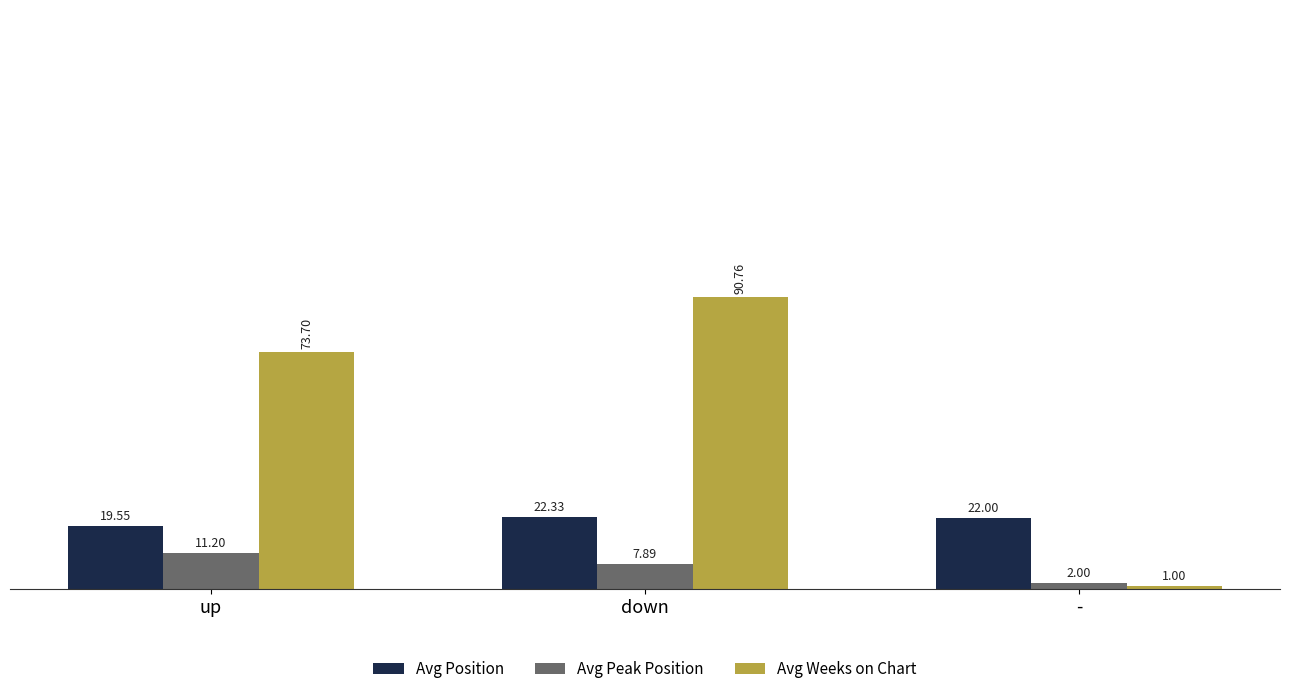

At which category does the chart reach its peak across all series?

down